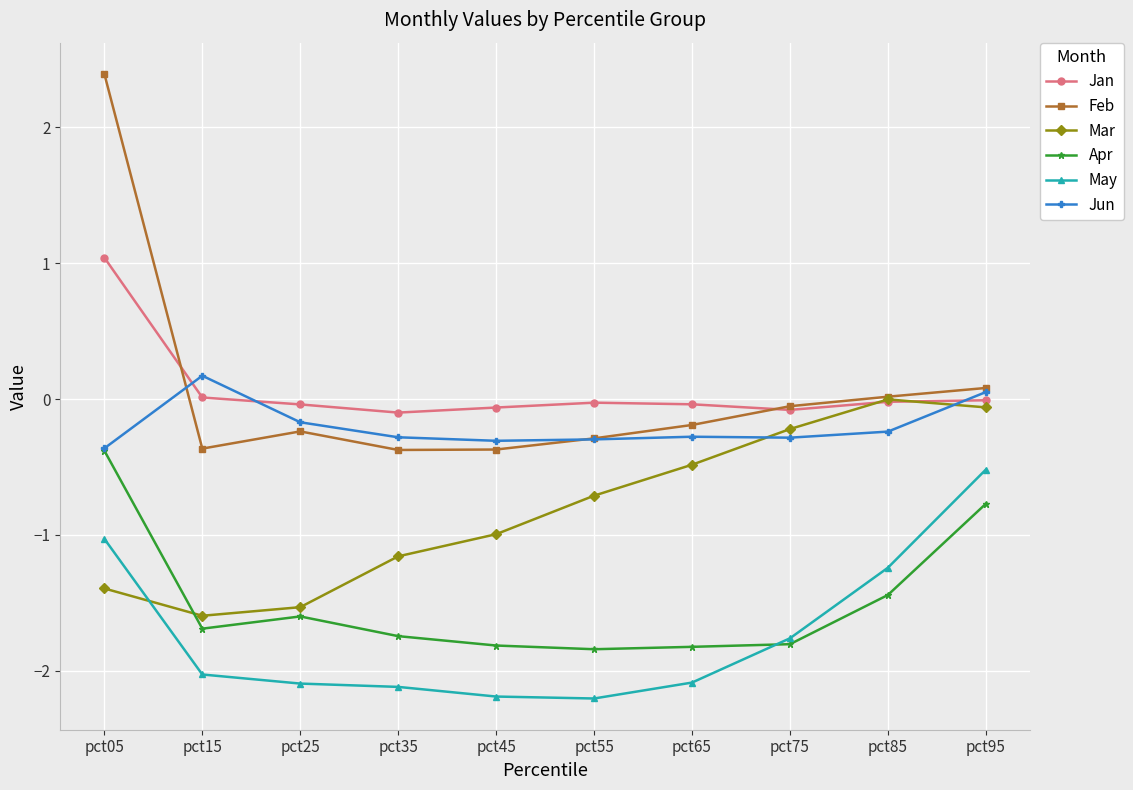

What is the value of the May point at the 6th from the left?

-2.2